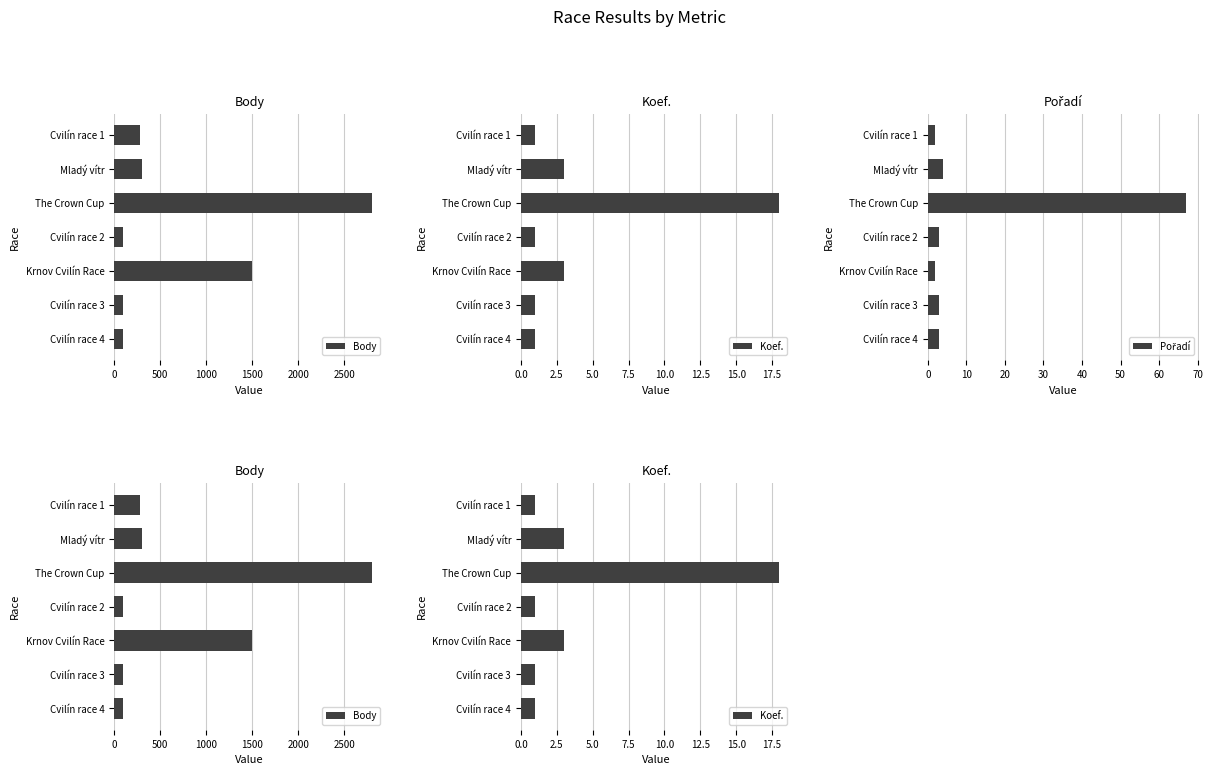

How many data points in Pořadí are less than 3?

2